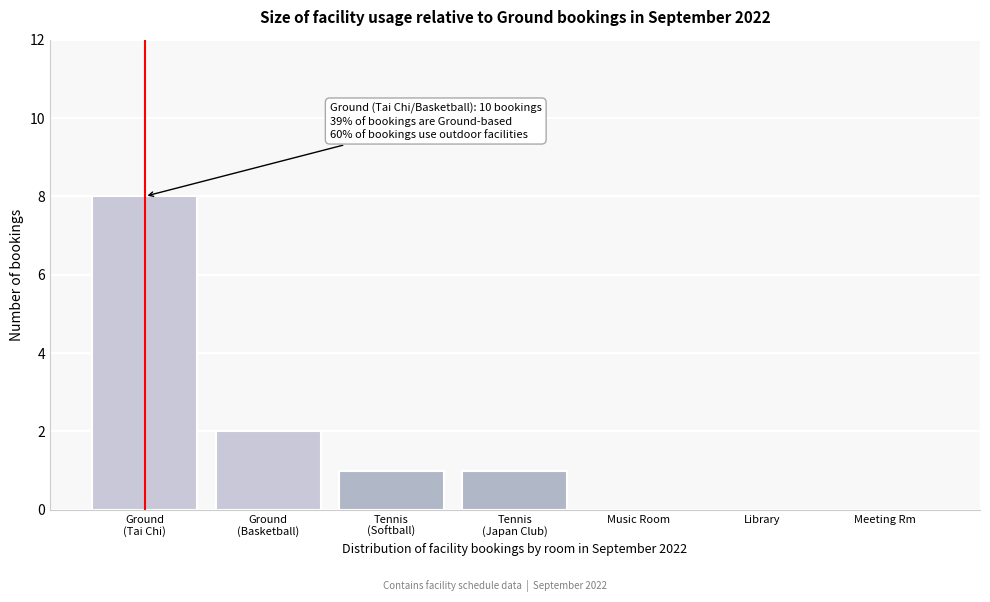

Is it true that the value at Music Room is -3?

False